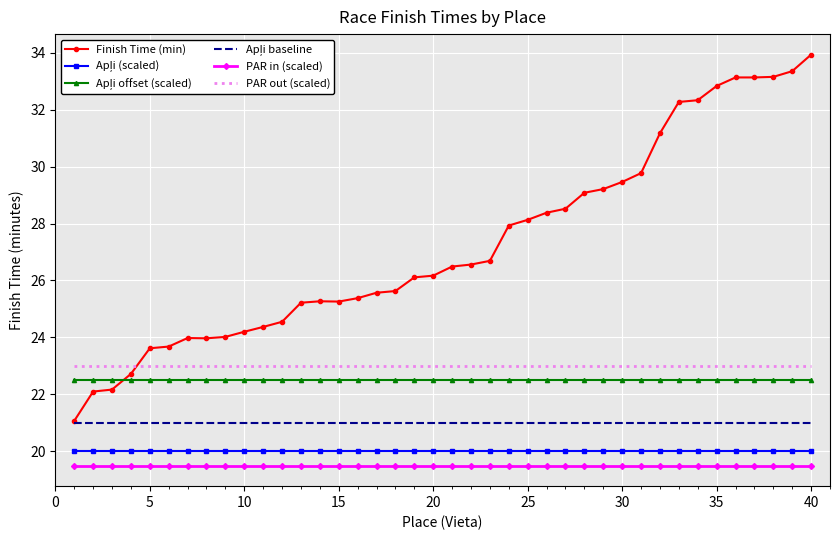

What is the lowest value of the Finish Time (min) series?

21.1